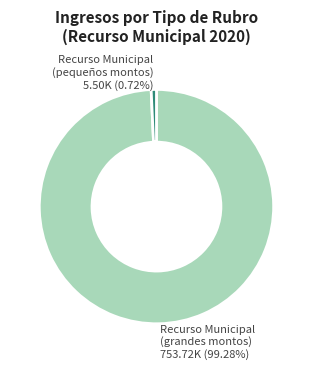

Count the number of slices in the pie.

2